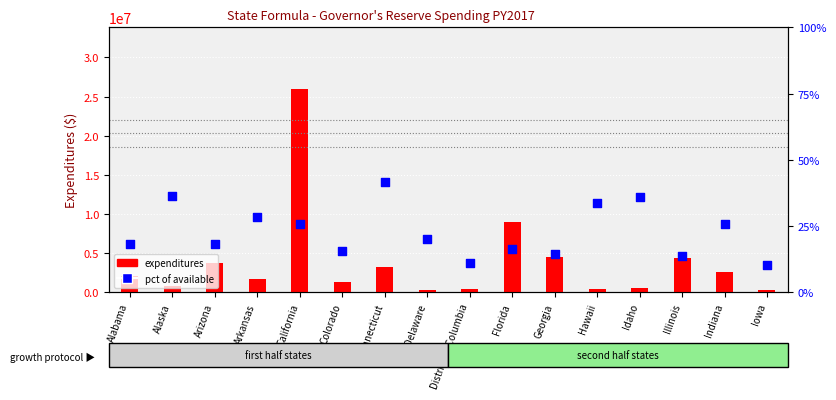

What is the total value across all series at Illinois?

4401325.1